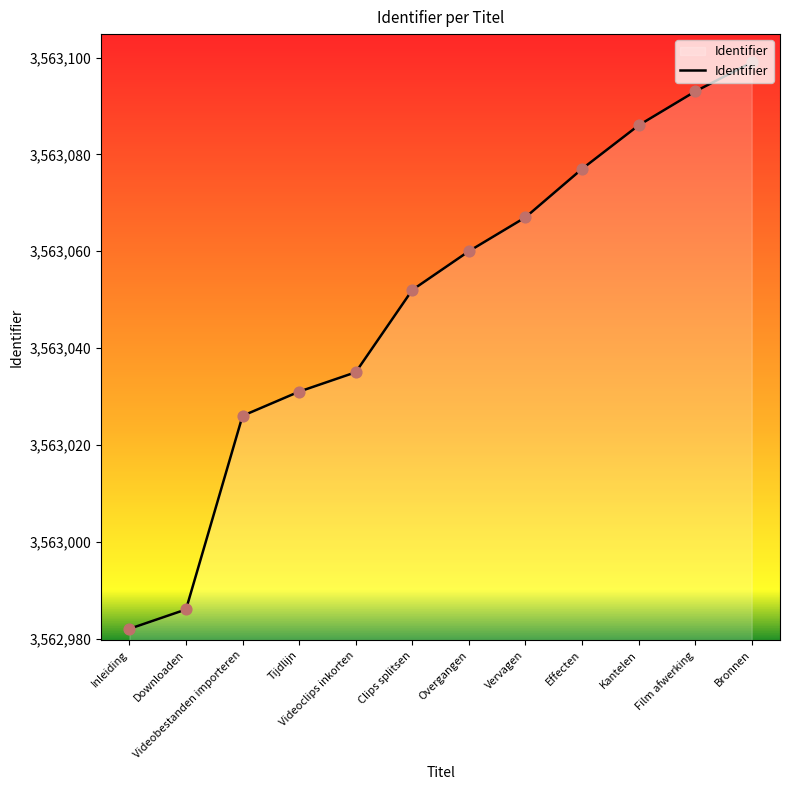

What is the change in value from Downloaden to Videoclips inkorten?

+49